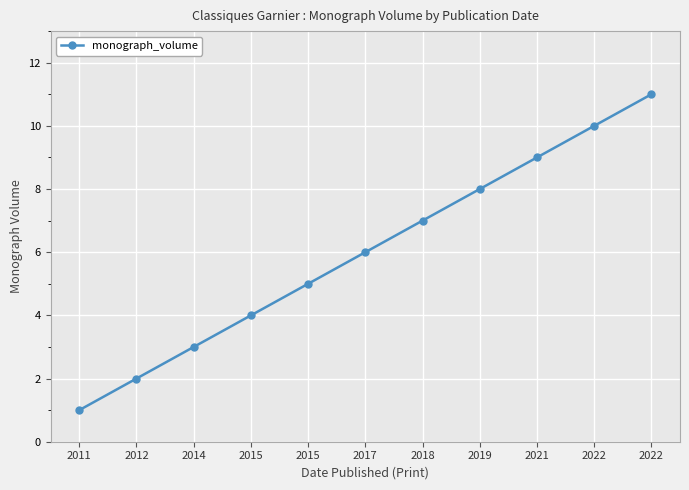

Between 2017 and 2021, which is larger?

2021